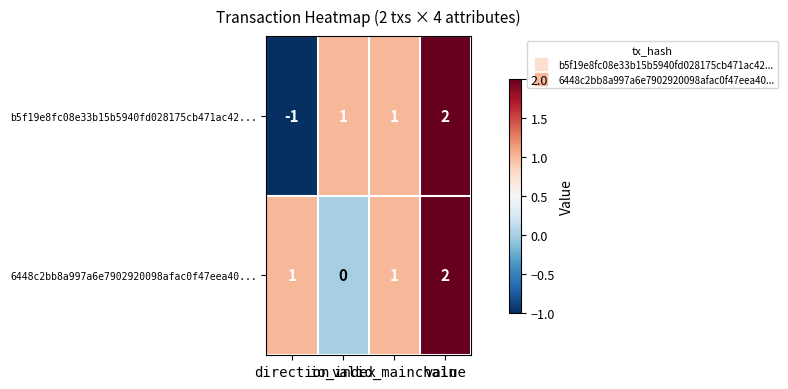

Which series has the largest total across all categories?

6448c2bb8a997a6e7902920098afac0f47eea40...